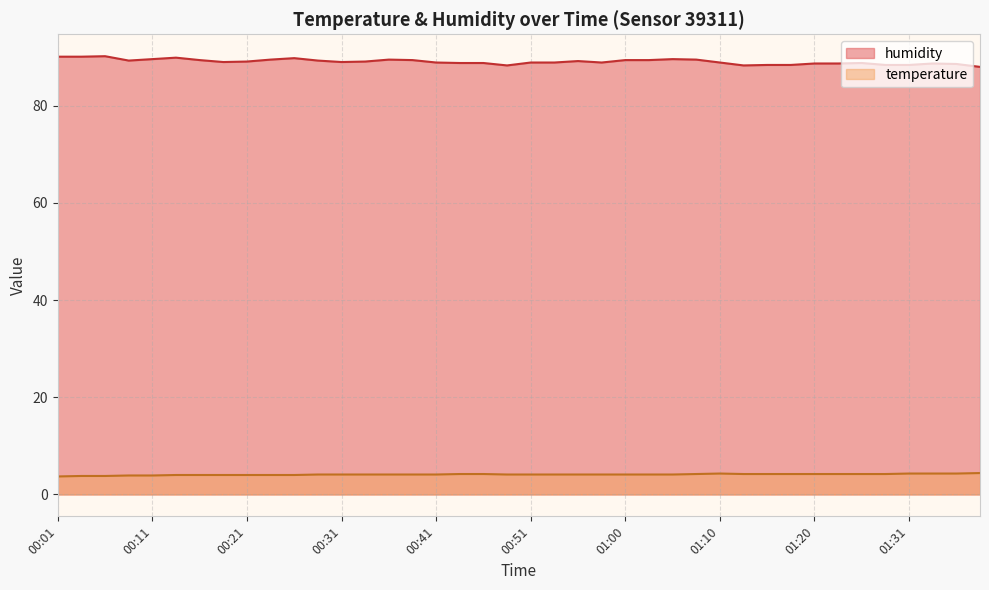

At which category is the sum across all series the highest?

00:06